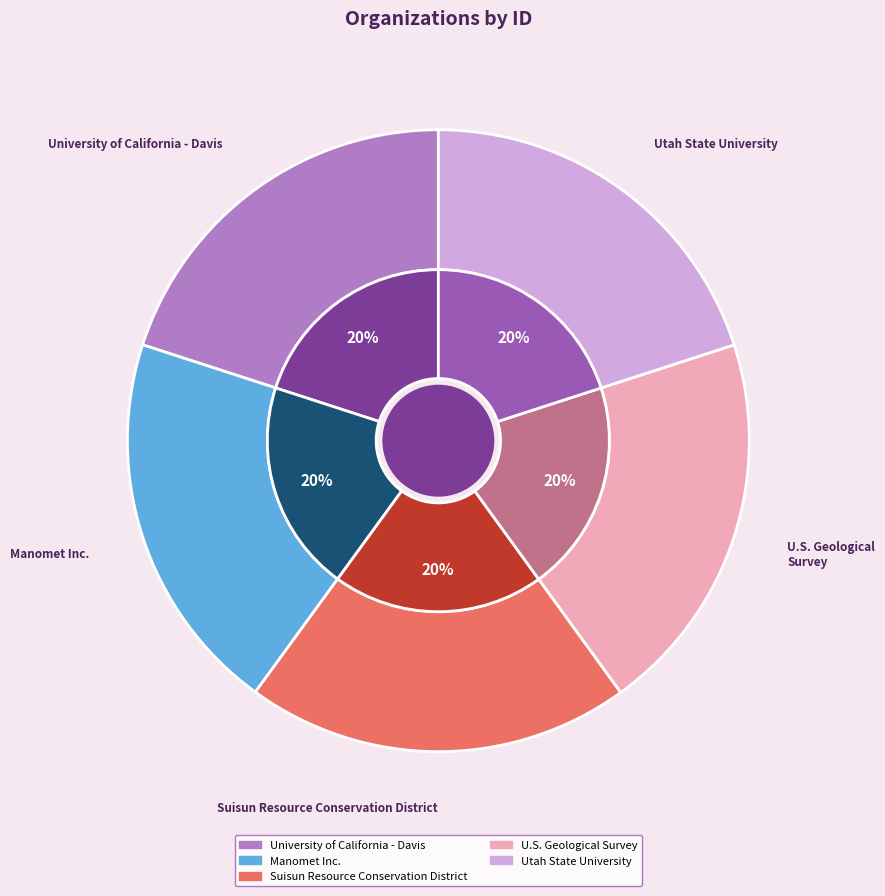

How many segments does this pie chart have?

5